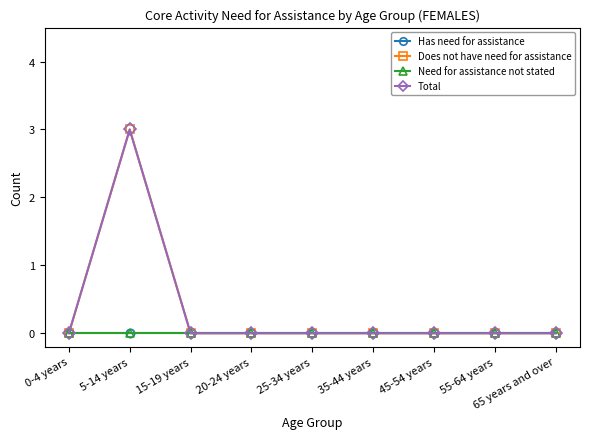

Where is Need for assistance not stated nearest to the value 0?

0-4 years